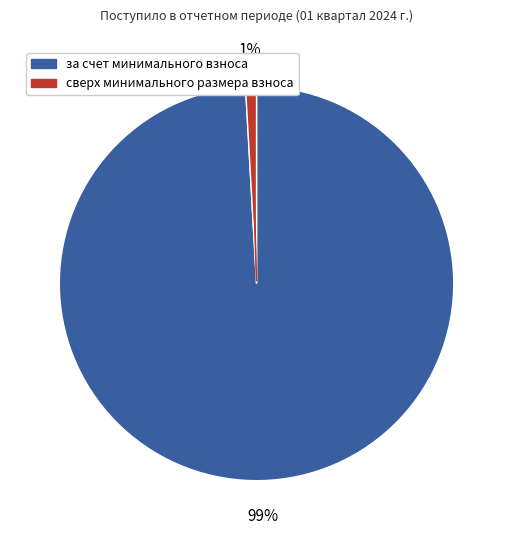

To the nearest percent, what is the difference between the сверх минимального размера взноса and за счет минимального взноса slice percentages?

98%